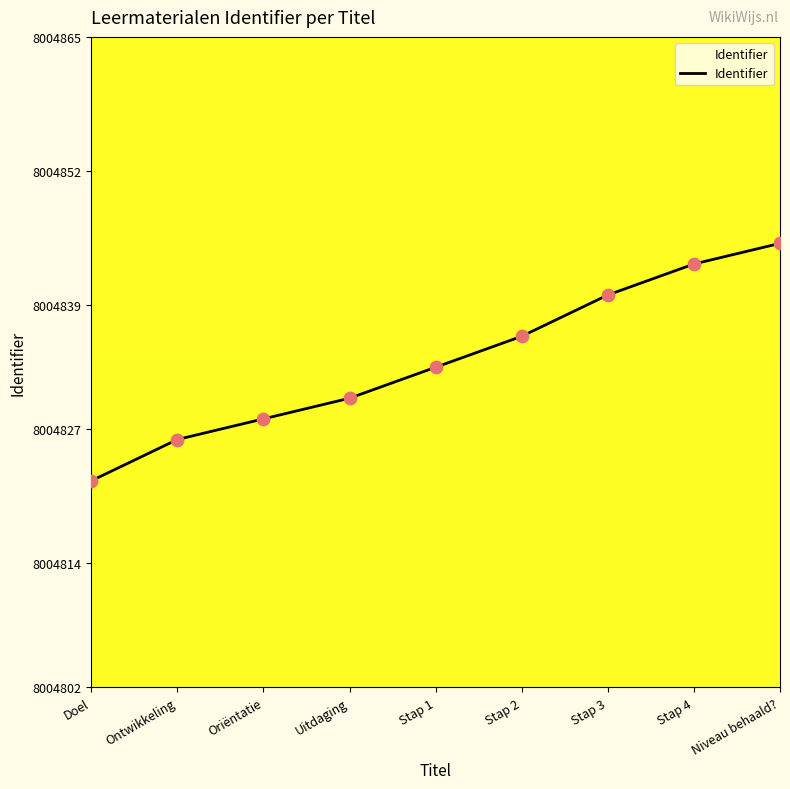

What is the change in value from Stap 2 to Stap 3?

+4